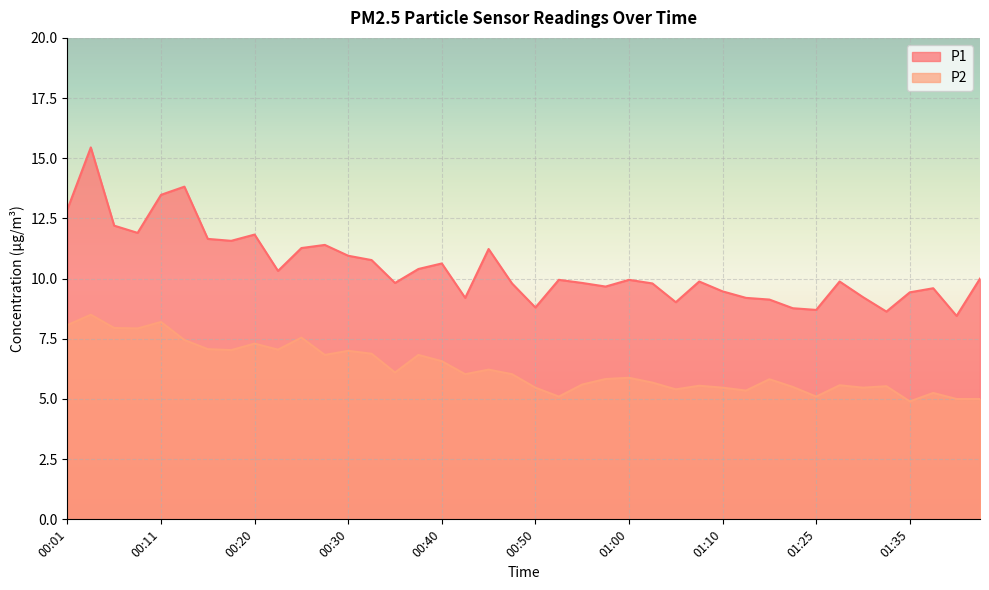

Which has a higher value, 01:10 or 01:35?

01:10